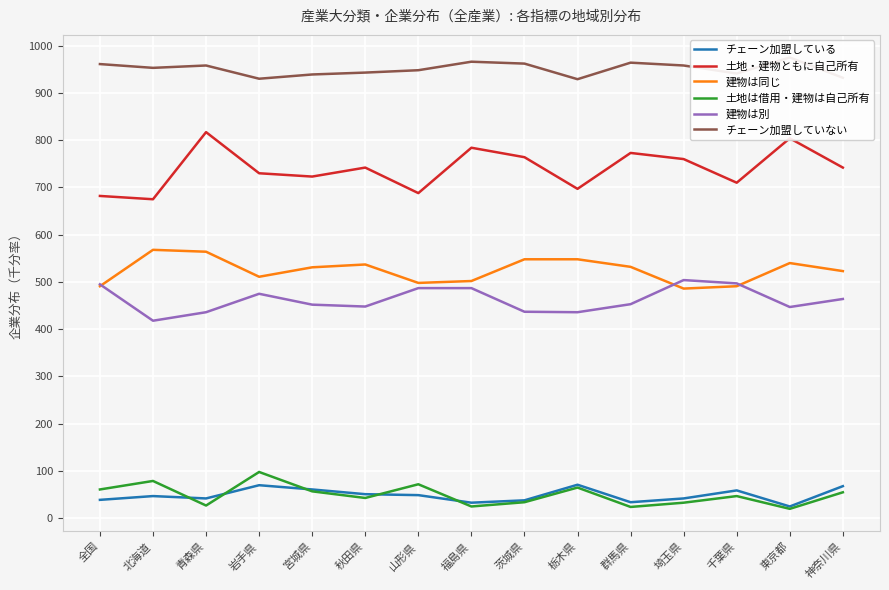

In チェーン加盟している, how many points are higher than both neighbors (excluding endpoints)?

4